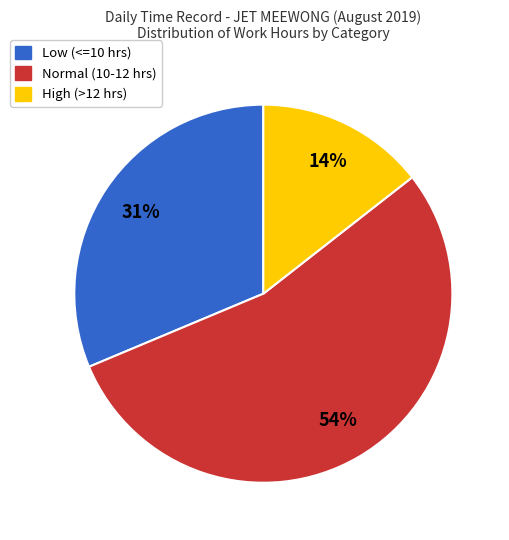

Does any single category account for the majority?

Yes